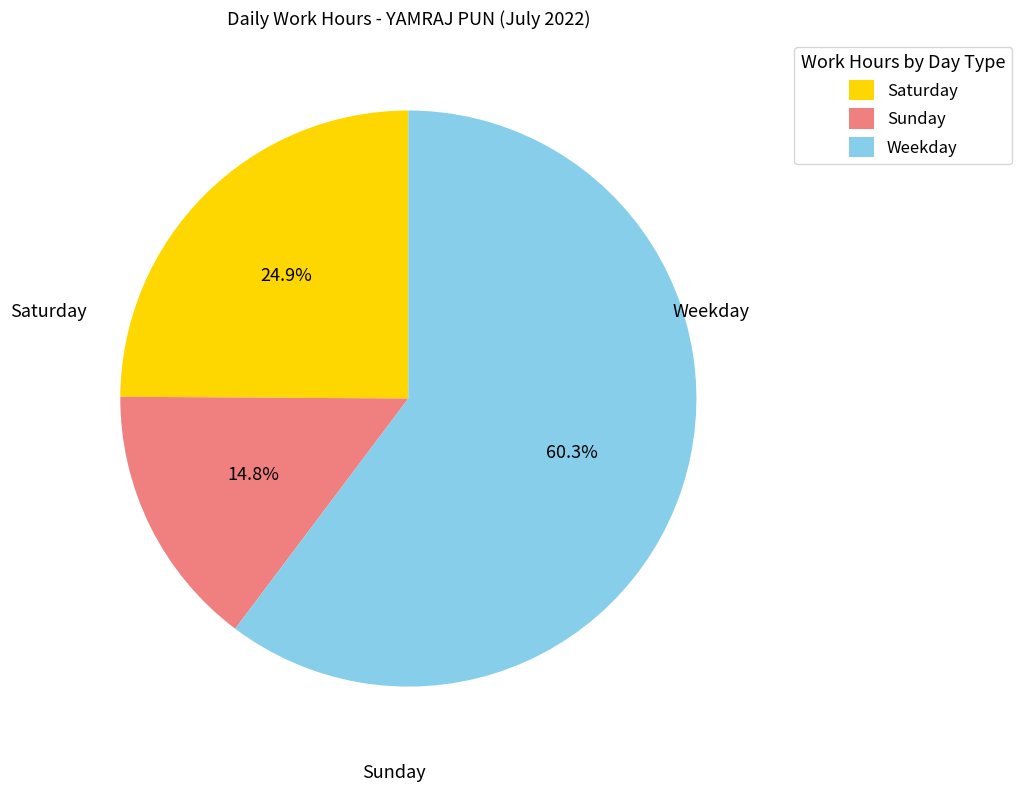

Which has a higher value, Weekday or Saturday?

Weekday